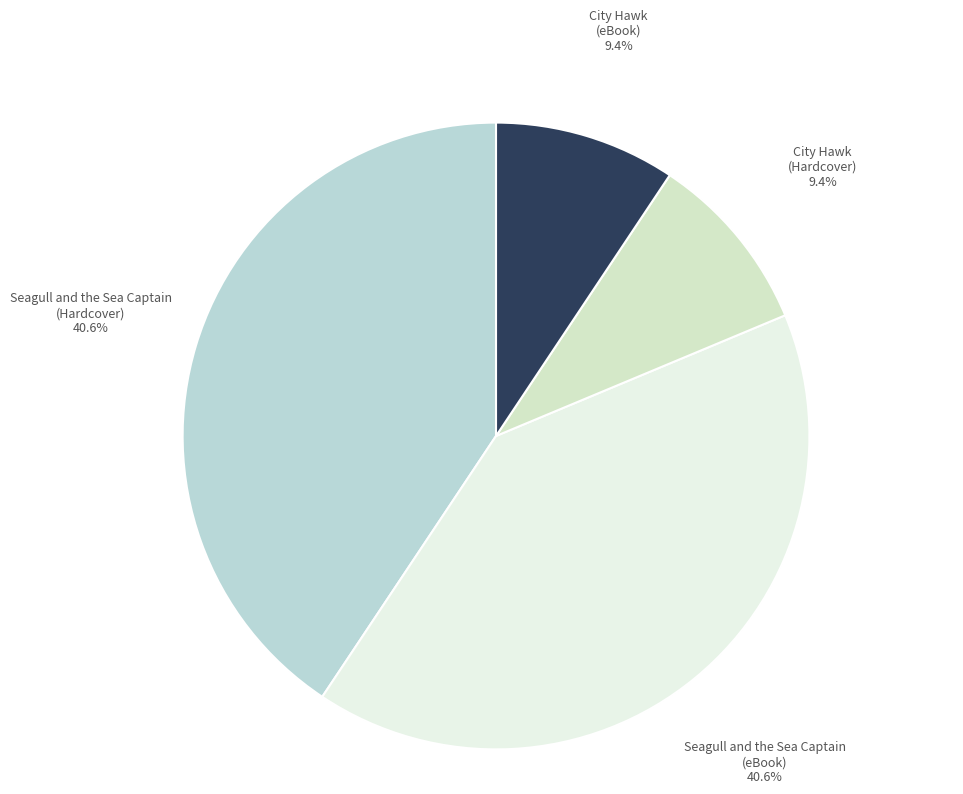

Approximately how many times larger is the value at Seagull and the Sea Captain (eBook) compared to City Hawk (eBook)?

4.3